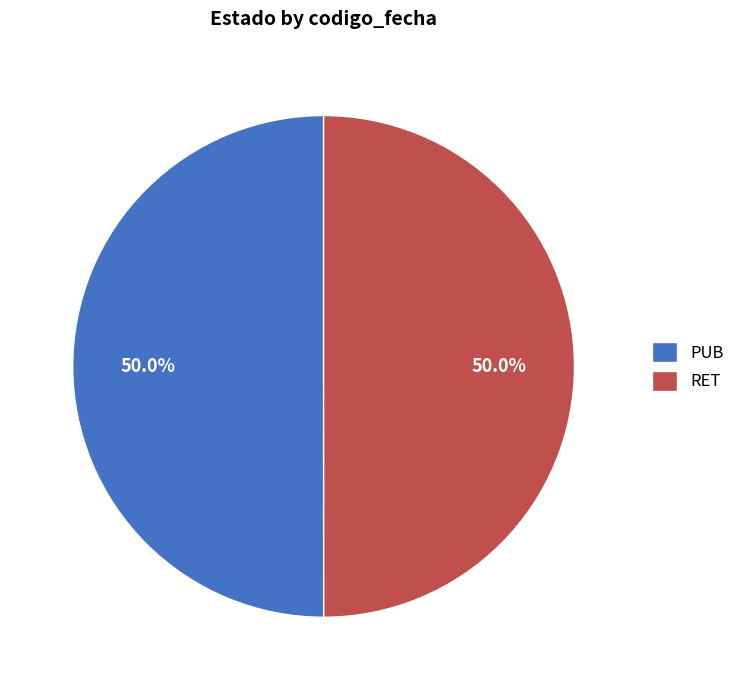

Is the sum of PUB and RET greater than half?

Yes